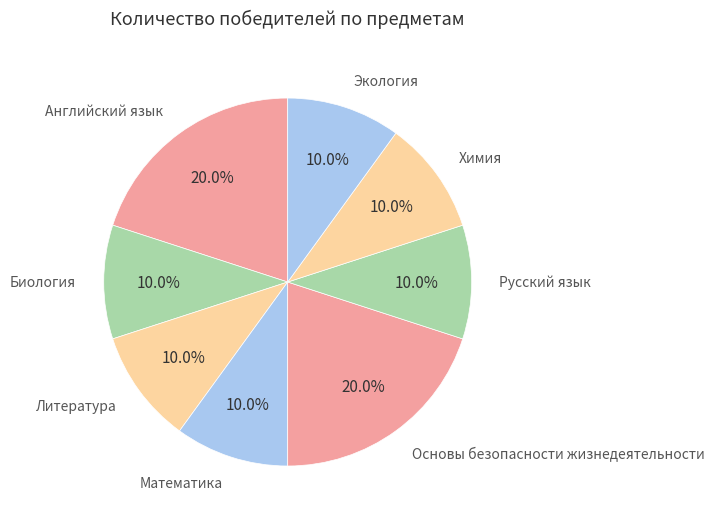

Count the number of slices in the pie.

8